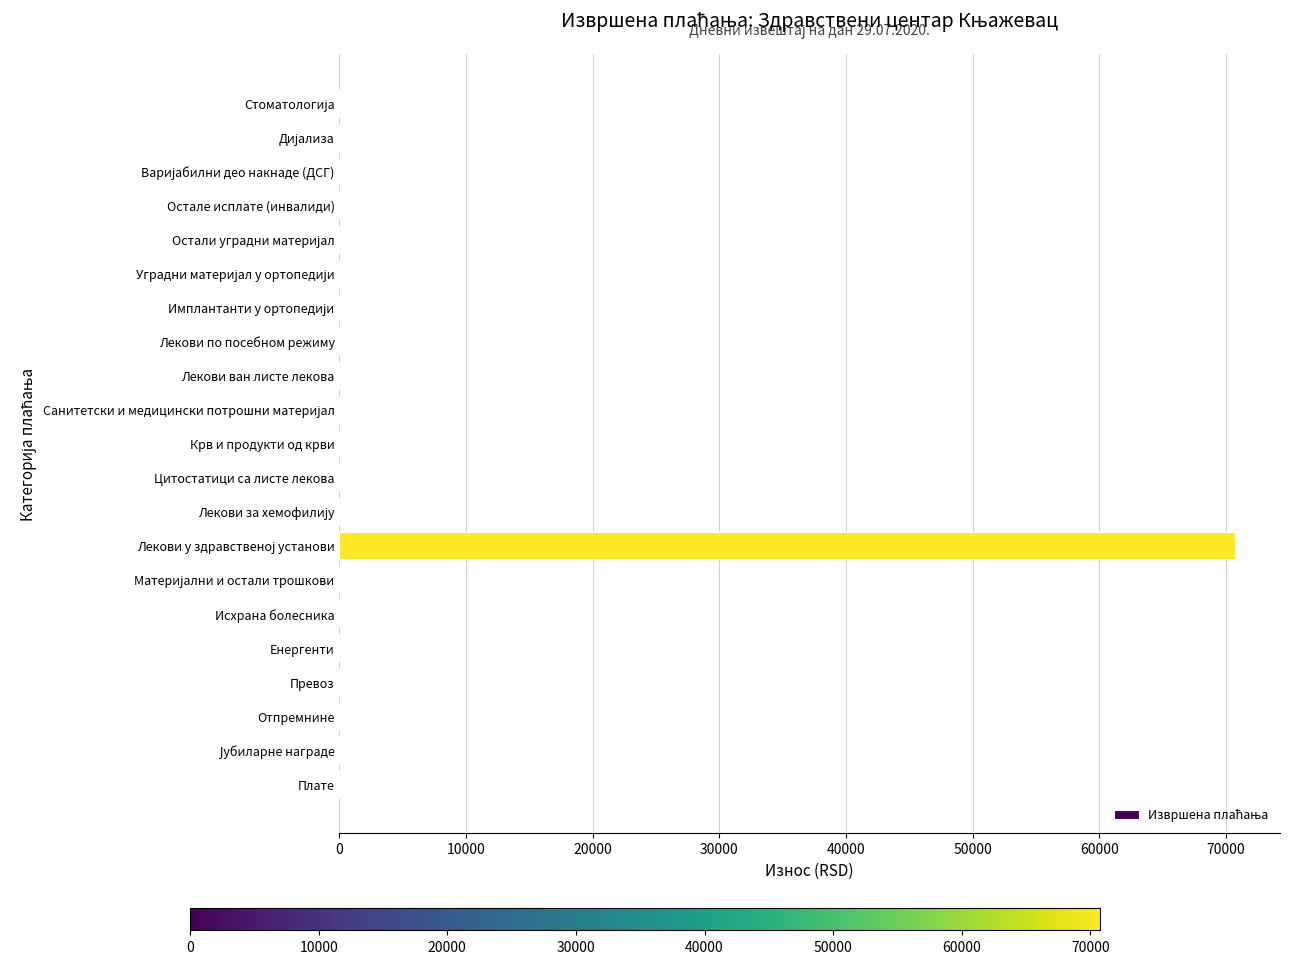

Is it true that the value at Цитостатици са листе лекова is 0.0?

True